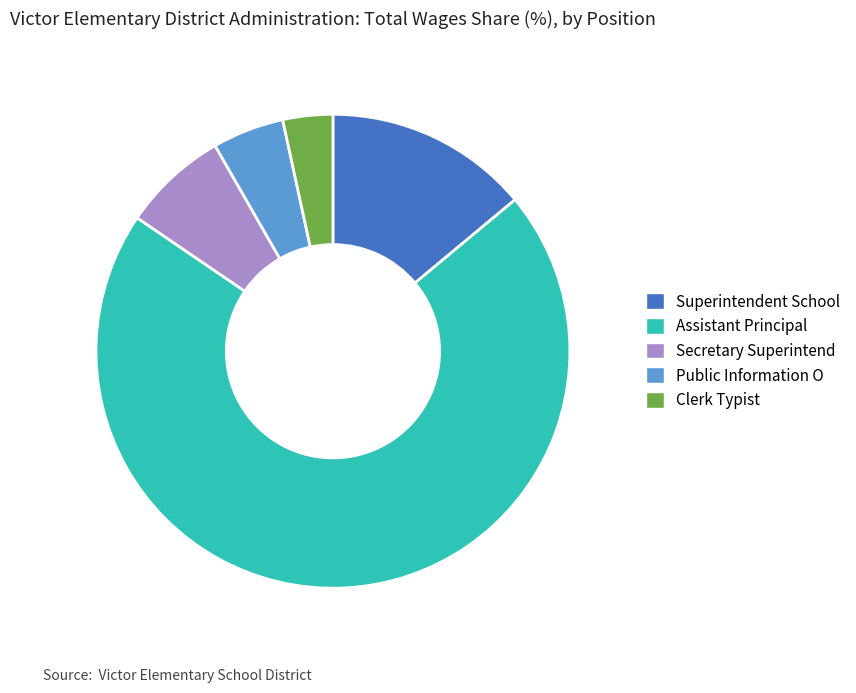

What is the majority slice?

Assistant Principal